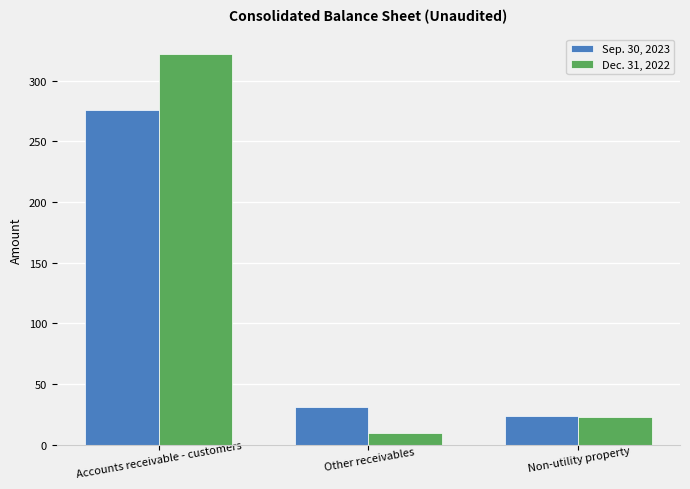

Reading left to right, transcribe all the data shown in this chart.

Sep. 30, 2023: Accounts receivable - customers=276	Other receivables=31	Non-utility property=24
Dec. 31, 2022: Accounts receivable - customers=322	Other receivables=10	Non-utility property=23